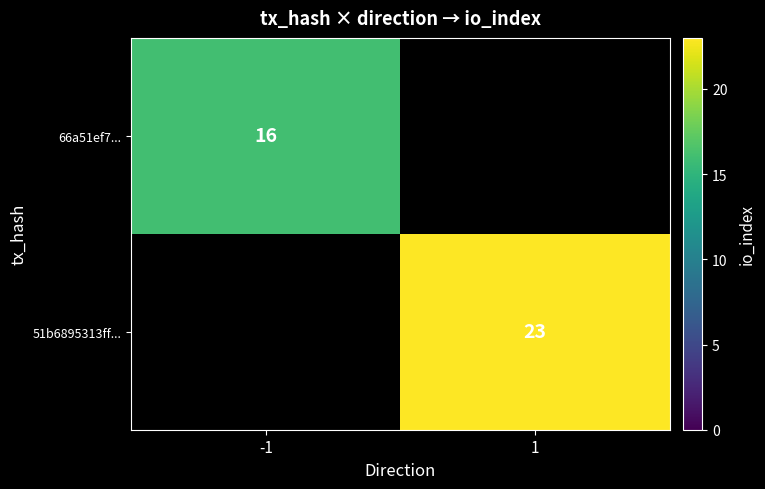

Is it true that 51b6895313ff... equals 23 at 1?

True